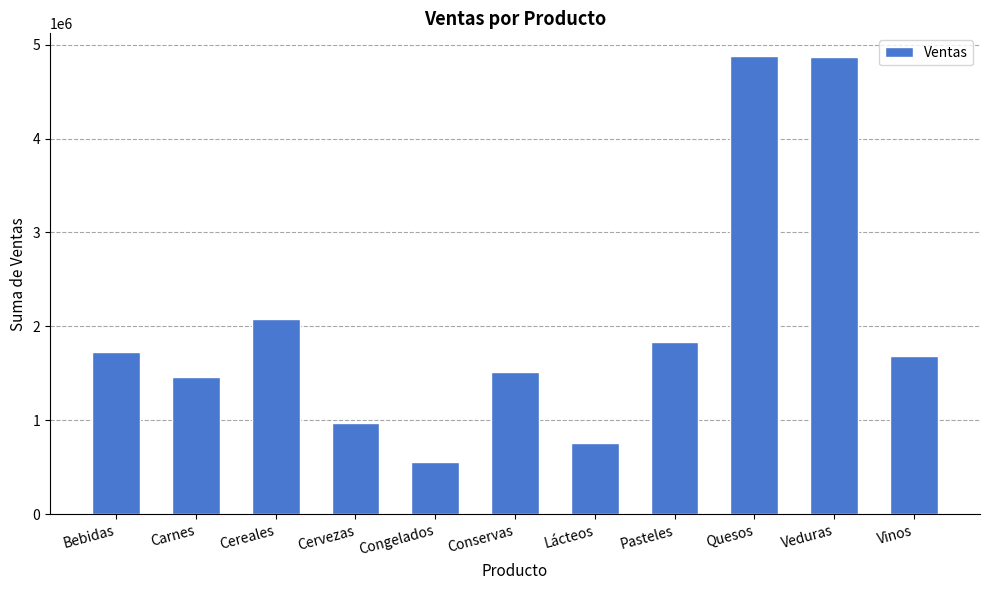

The value at Carnes is 419560.9. True or false?

False